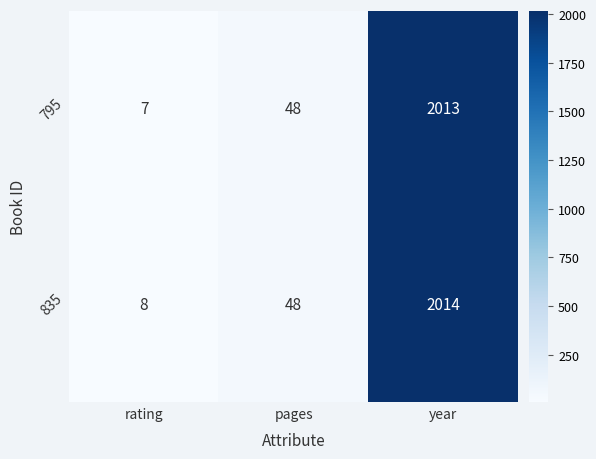

Which series has the largest total across all categories?

835